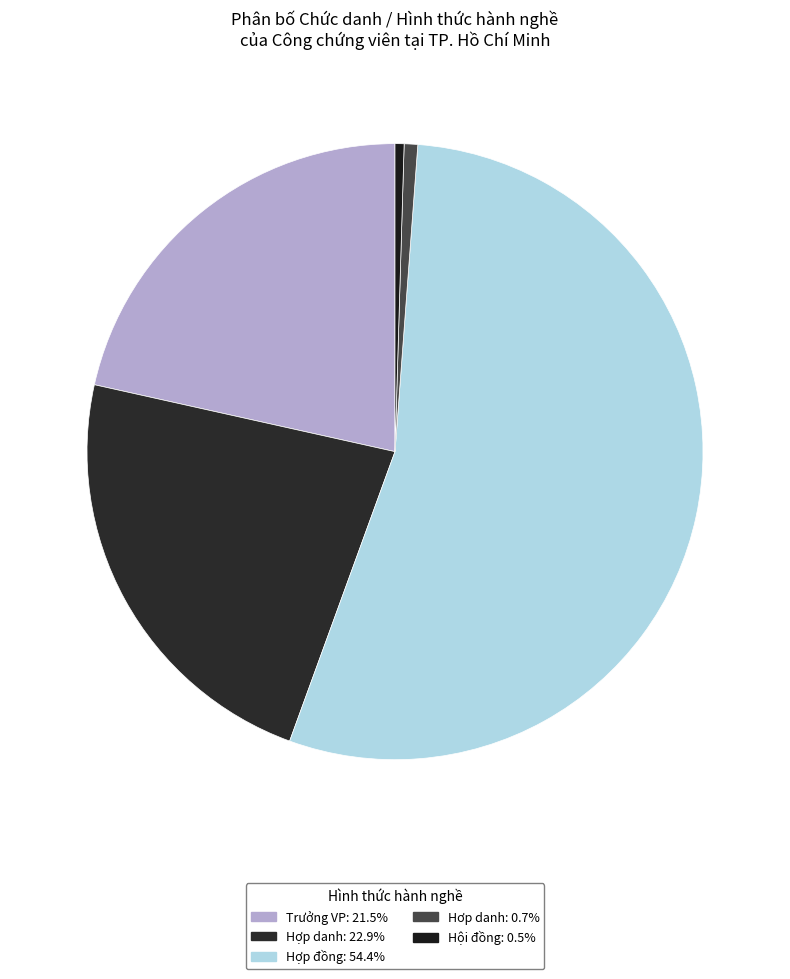

Which category has the biggest portion of the pie?

Hợp đồng